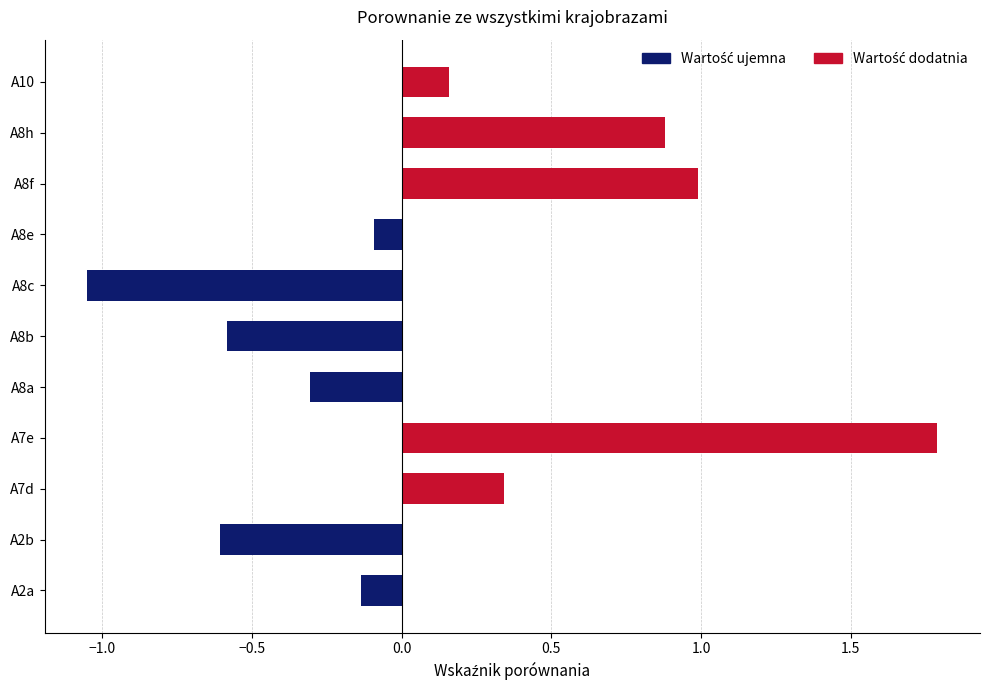

At which label is the value closest to 0?

A8e